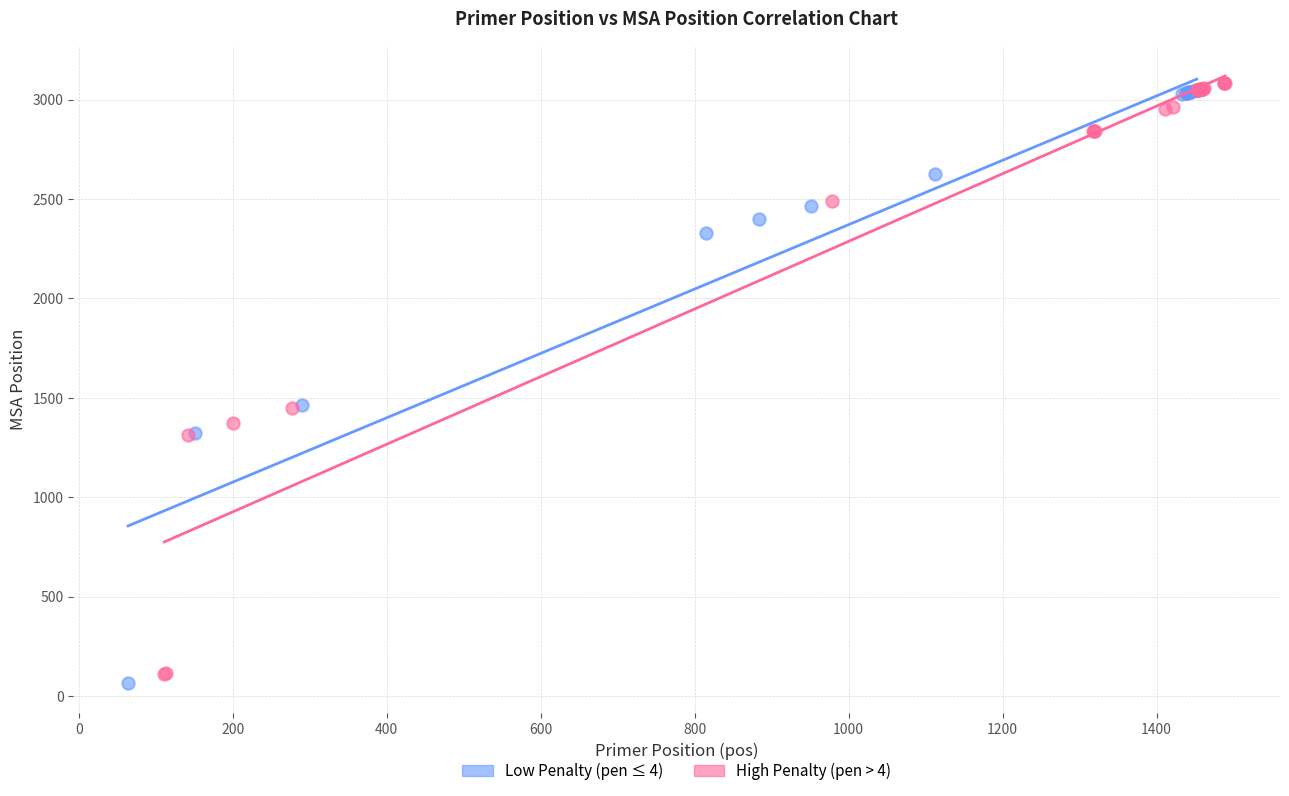

Which series contains the highest Y value?

High Penalty (pen > 4)